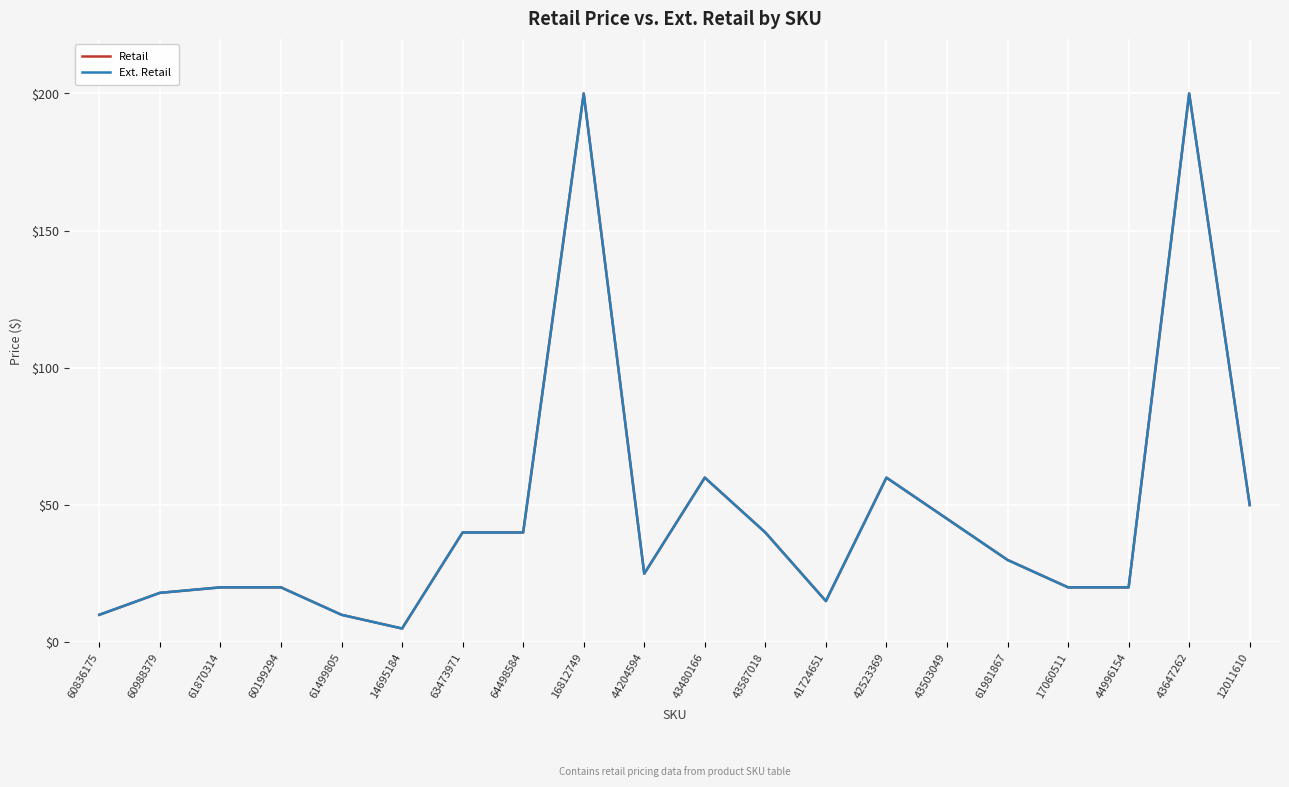

At which label is Retail closest to 102?

43480166